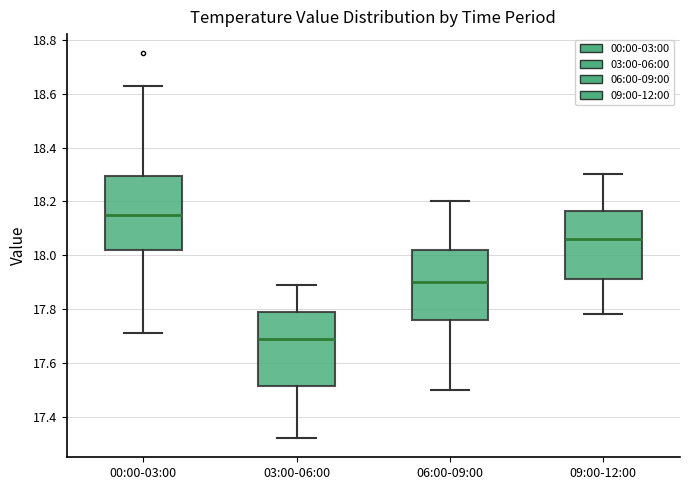

Which box has the lowest median line?

03:00-06:00